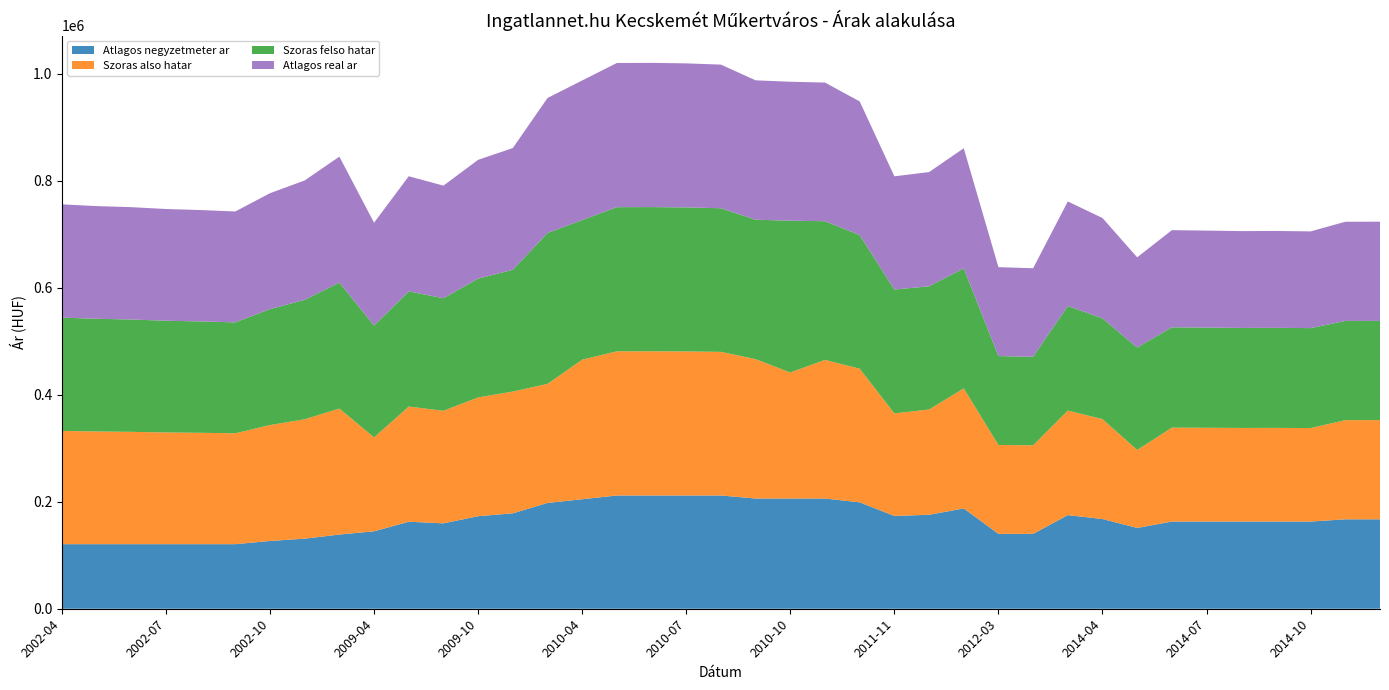

Reading right to left, what are all the values shown in this chart?

Atlagos negyzetmeter ar: 167187	167187	162958	162958	162958	162958	162958	151053	167720	175000	140000	140000	187500	175664	173430	198945	206010	206010	206010	211702	211702	211702	211702	204692	197761	178384	172983	159644	162680	144754	138685	131002	126688	120689	120689	120689	120689	120689	120689
Szoras also hatar: 185461	185414	174835	175107	175016	175335	175609	145804	186803	195451	165509	166175	224422	196811	191749	249810	259197	235565	260604	268496	269267	269577	269500	260951	222593	227609	222063	210433	215269	175626	235488	223213	216697	207317	208206	208858	210007	210670	211756
Szoras felso hatar: 185461	185414	186795	187067	186976	187295	187569	191436	188309	195451	165509	166175	224422	230285	231543	249810	259197	283861	260604	268496	269267	269577	269500	260951	282073	227609	222063	210433	215269	208966	235488	223213	216697	207317	208206	208858	210007	210670	211756
Atlagos real ar: 185461	185414	180815	181087	180996	181315	181589	168620	187556	195451	165509	166175	224422	213548	211646	249810	259197	259713	260604	268496	269267	269577	269500	260951	252333	227609	222063	210433	215269	192296	235488	223213	216697	207317	208206	208858	210007	210670	211756